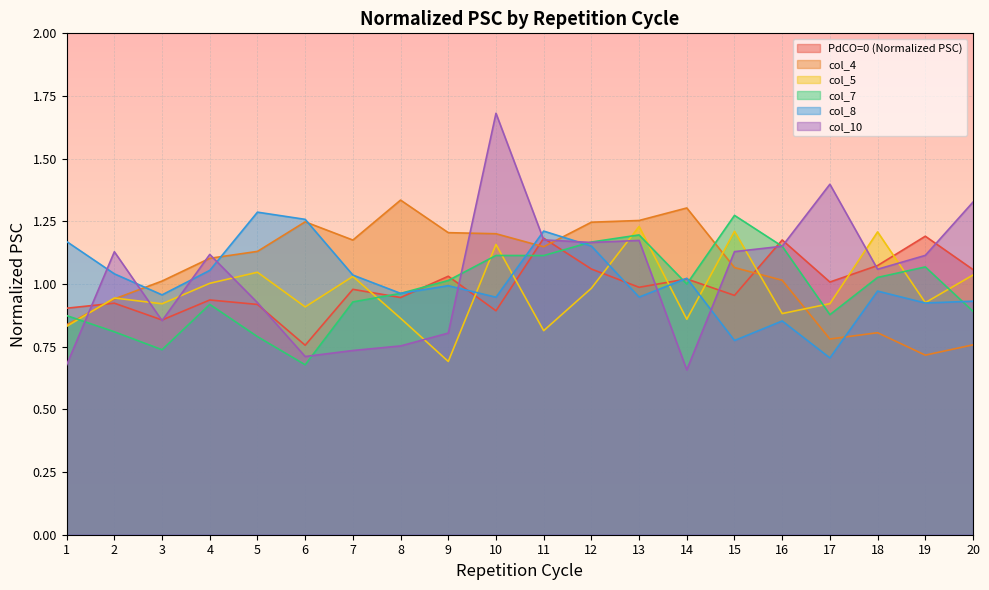

Where does the col_4 series first go above 1?

3